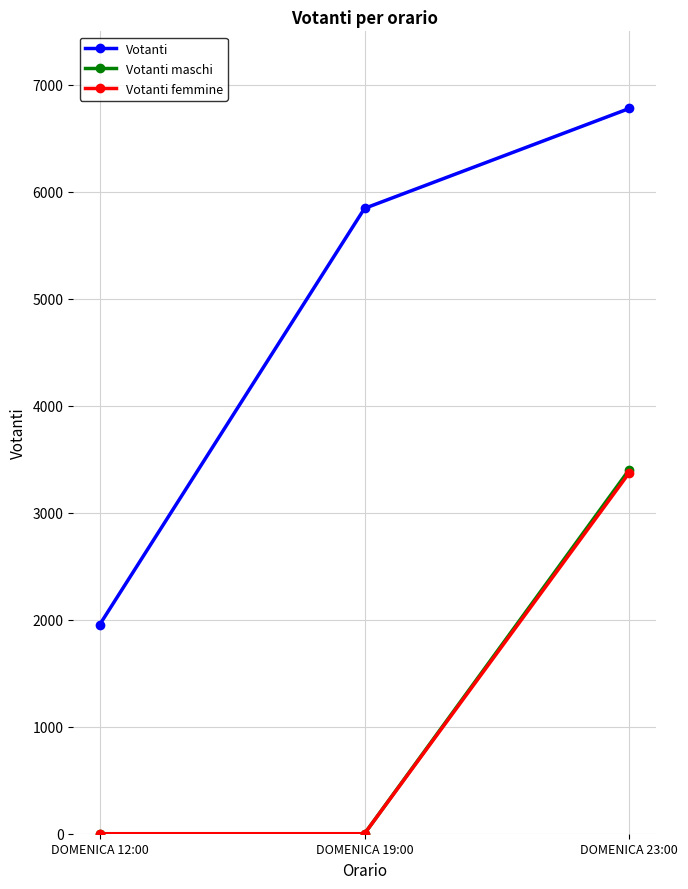

Reading right to left, extract all data points from this chart.

Votanti: DOMENICA 23:00=6779	DOMENICA 19:00=5845	DOMENICA 12:00=1955
Votanti maschi: DOMENICA 23:00=3404	DOMENICA 19:00=0	DOMENICA 12:00=0
Votanti femmine: DOMENICA 23:00=3375	DOMENICA 19:00=0	DOMENICA 12:00=0